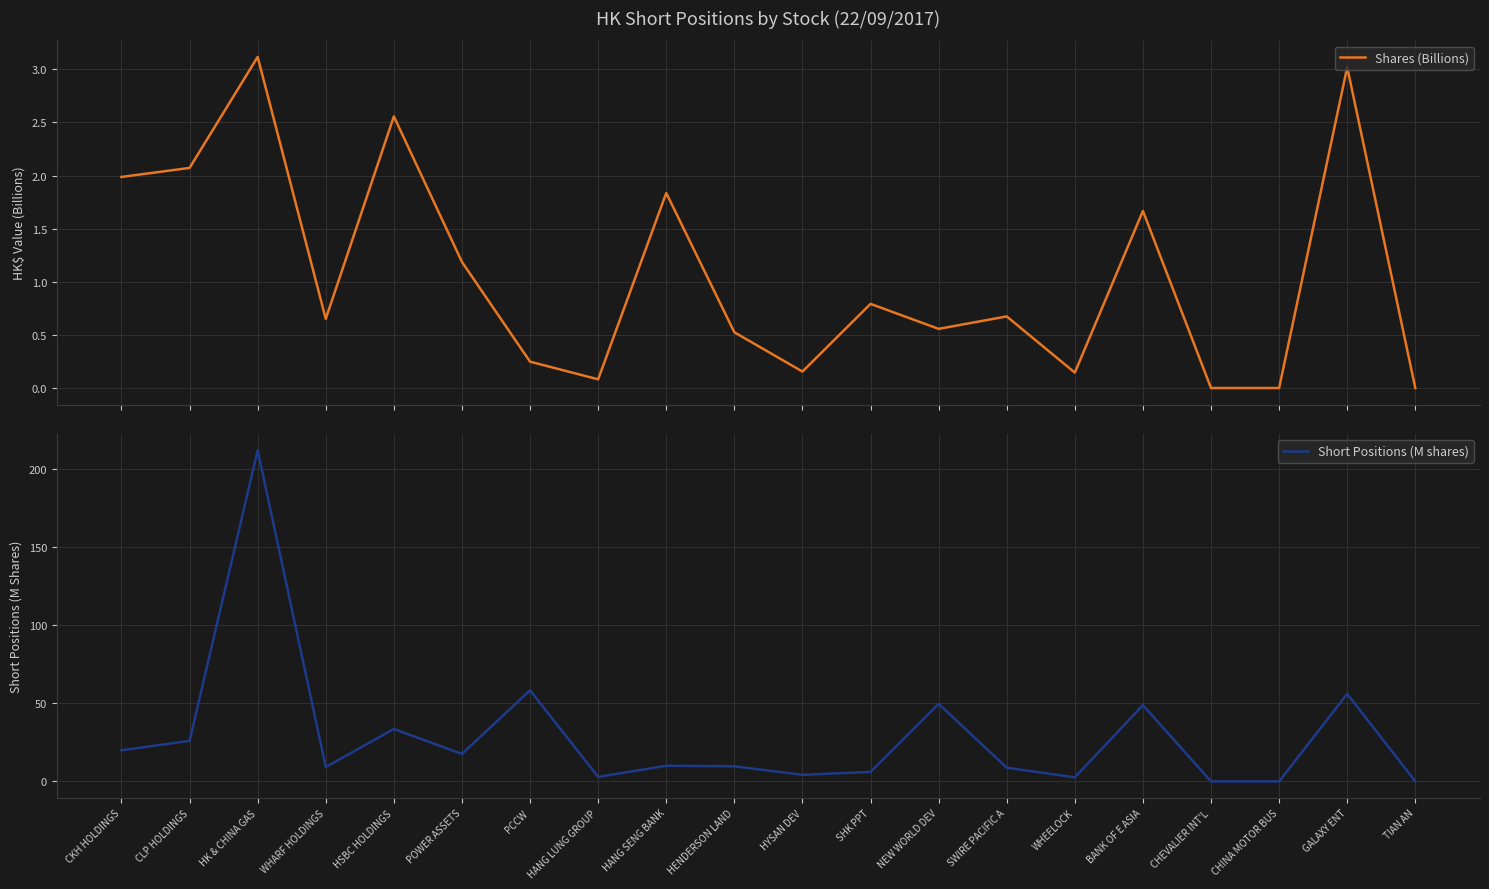

True or false: Shares (Billions) and Short Positions (M shares) intersect in this chart.

False